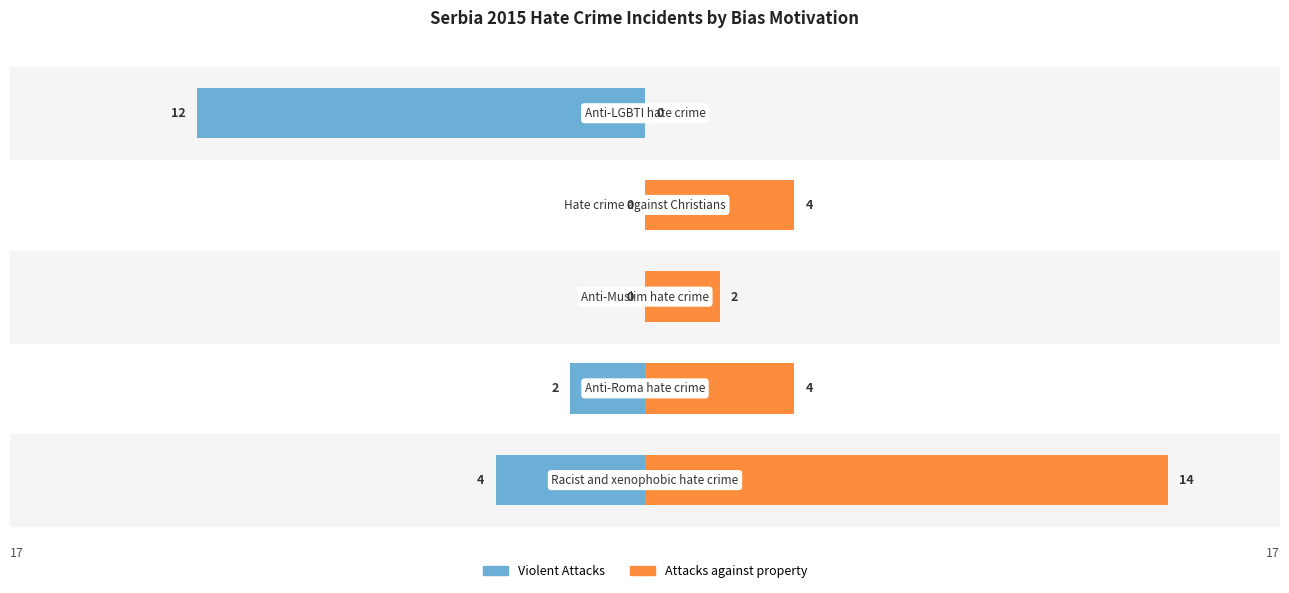

What is the value of the Attacks against property bar at the 2nd from the left?

4